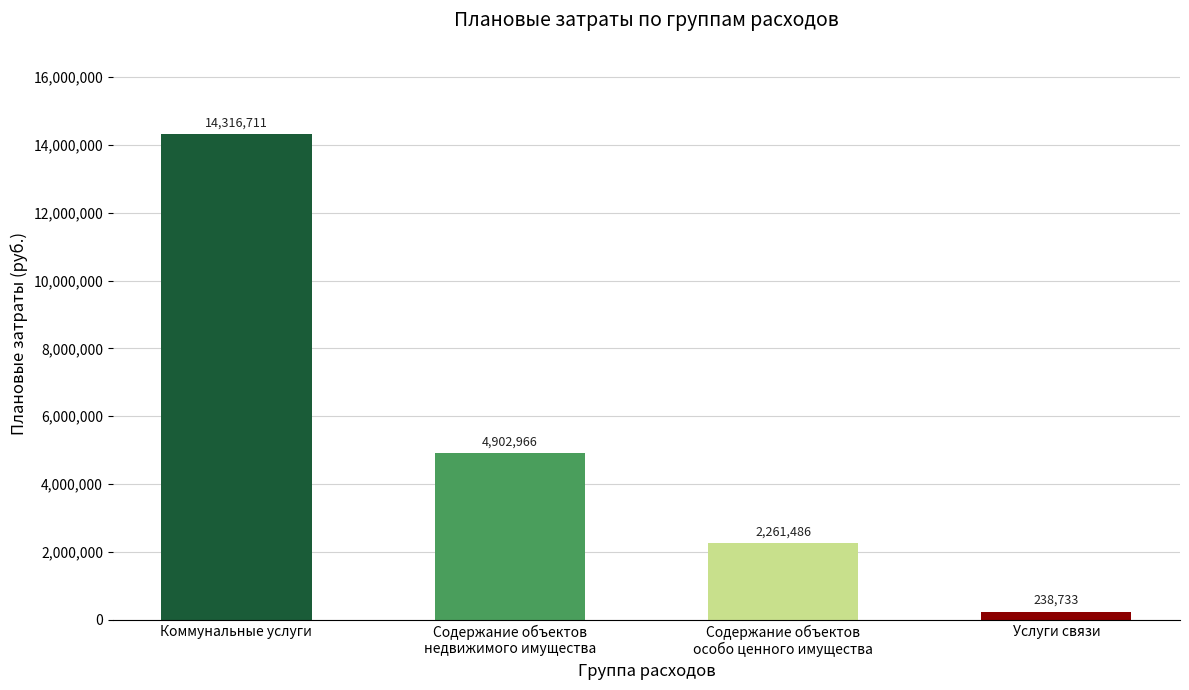

What is the label of the 4th bar from the right?

Коммунальные услуги